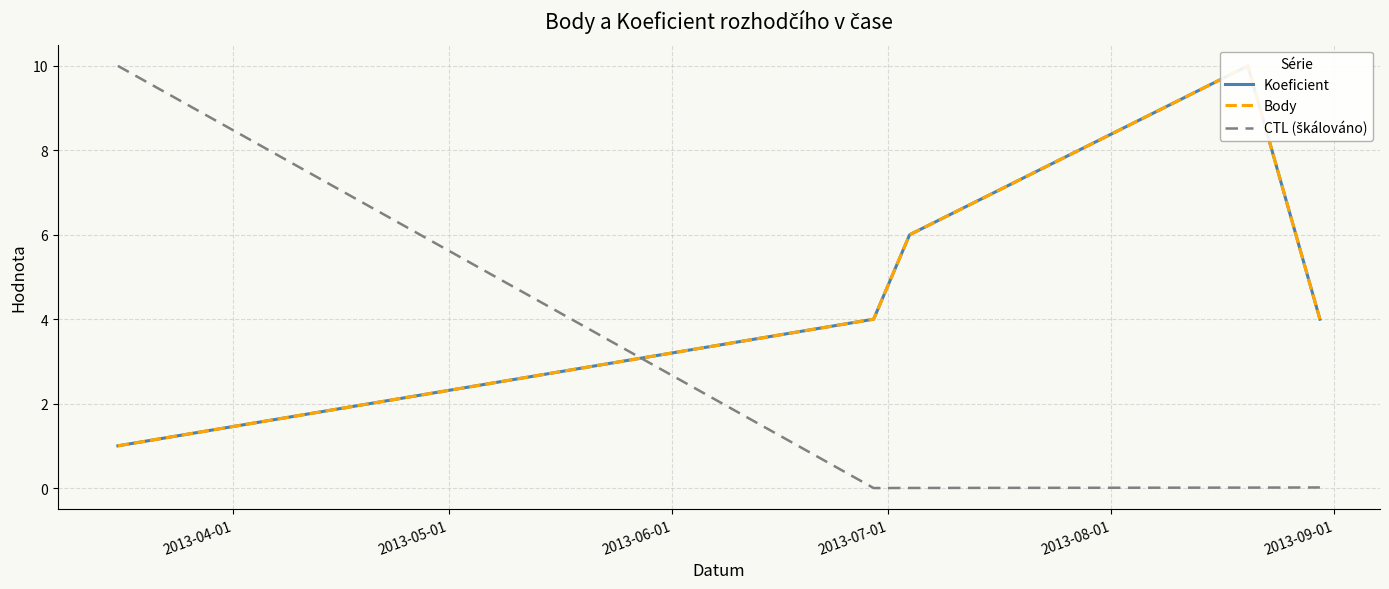

True or false: Body has more than 1 interior local peaks.

False